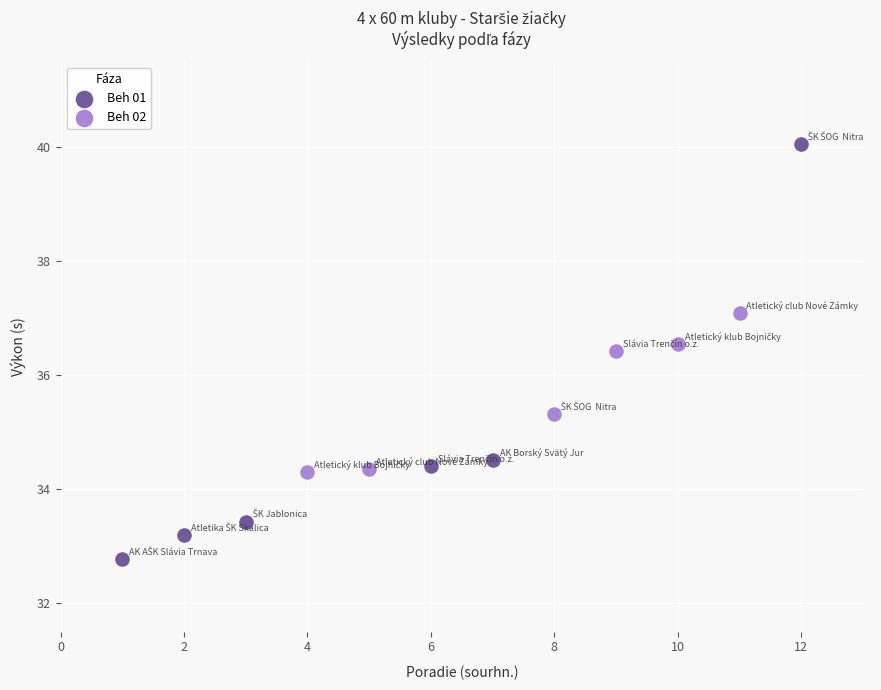

Which series contains the highest Y value?

Beh 01